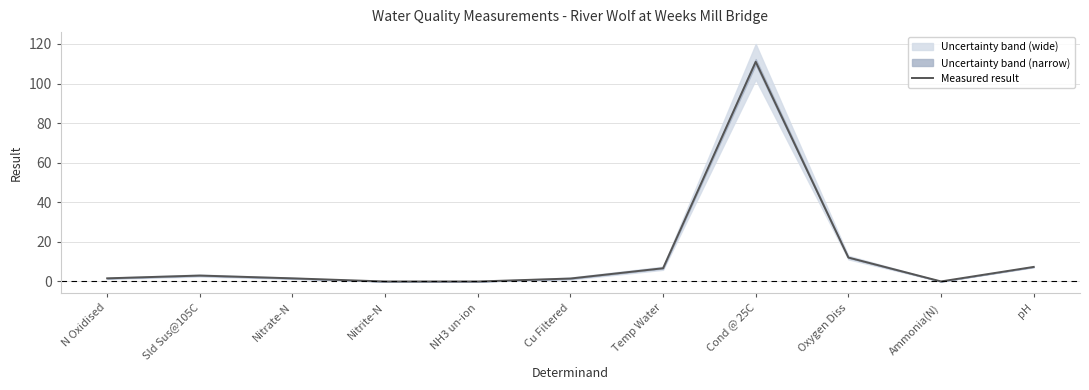

At which category does the data reach its first local peak?

Sld Sus@105C